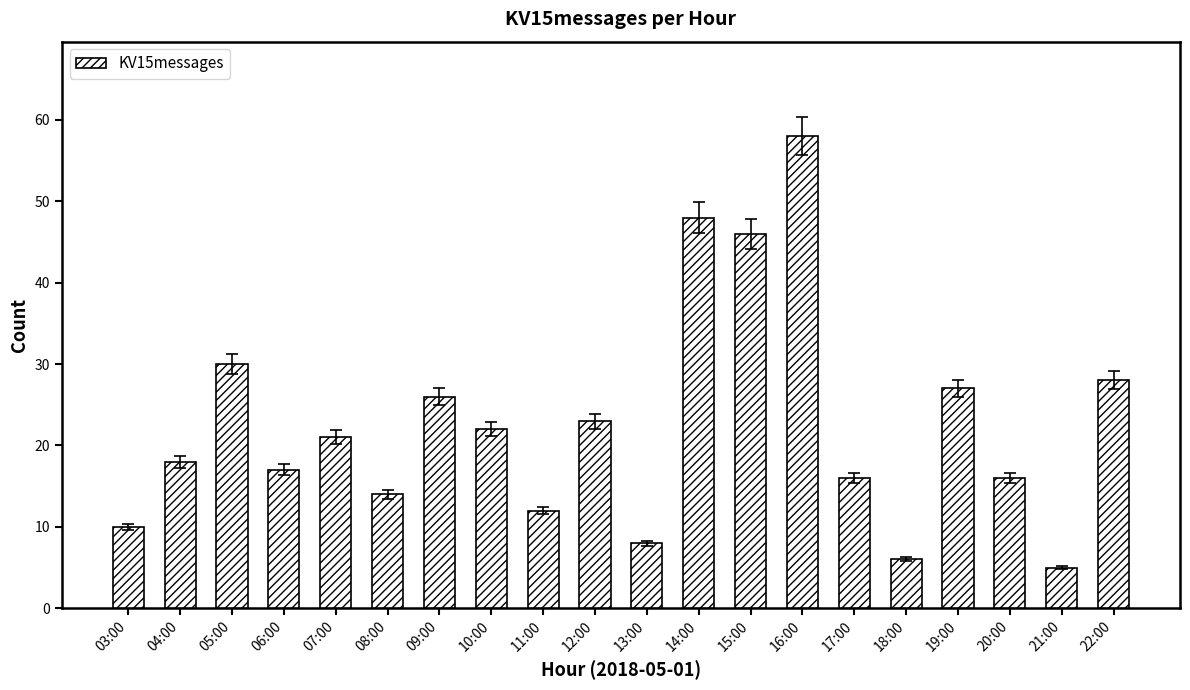

Is it true that the value at 05:00 is 49?

False